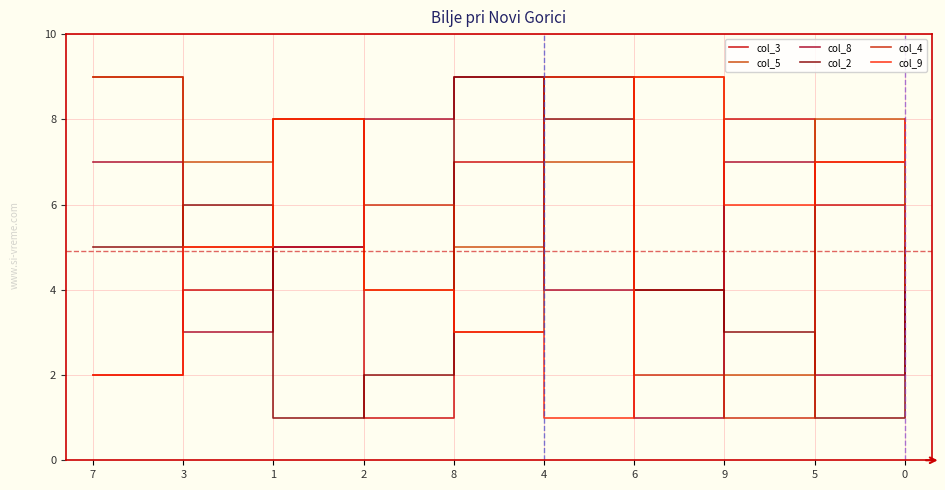

What is the difference between the col_9 values at 0 and 9?

2